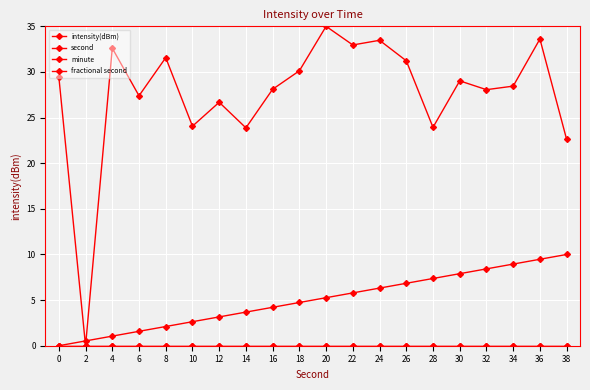

Does the chart have visible grid lines?

Yes